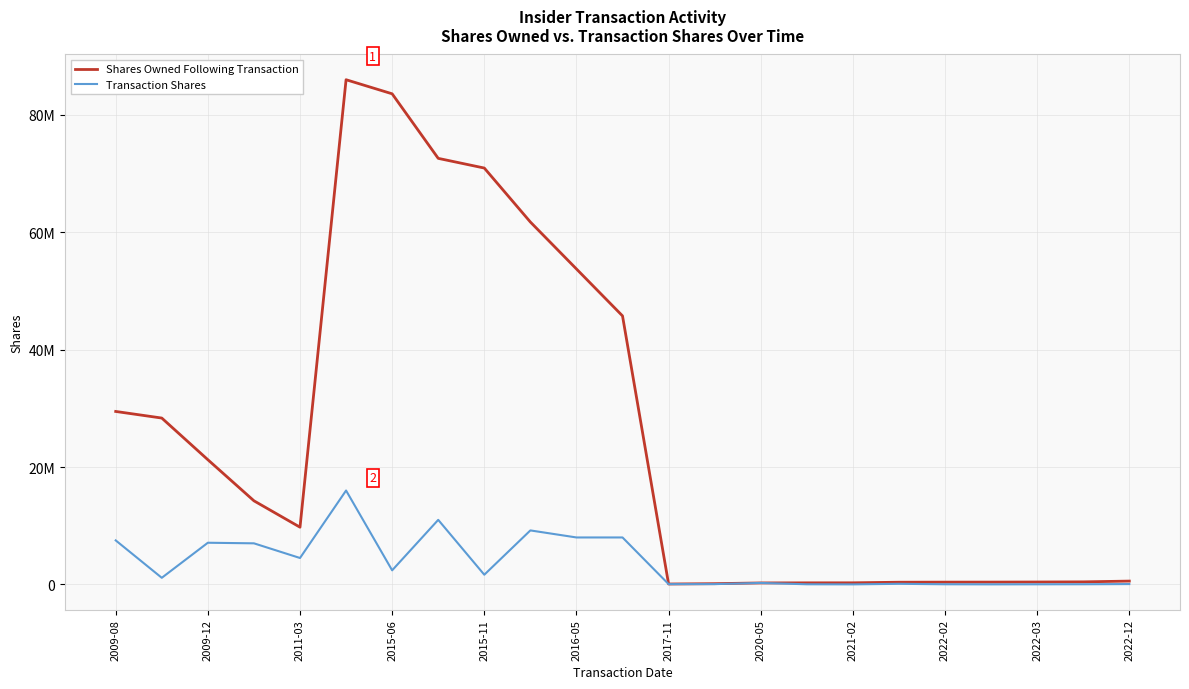

At which label does Shares Owned Following Transaction first exceed 9747480?

2009-08